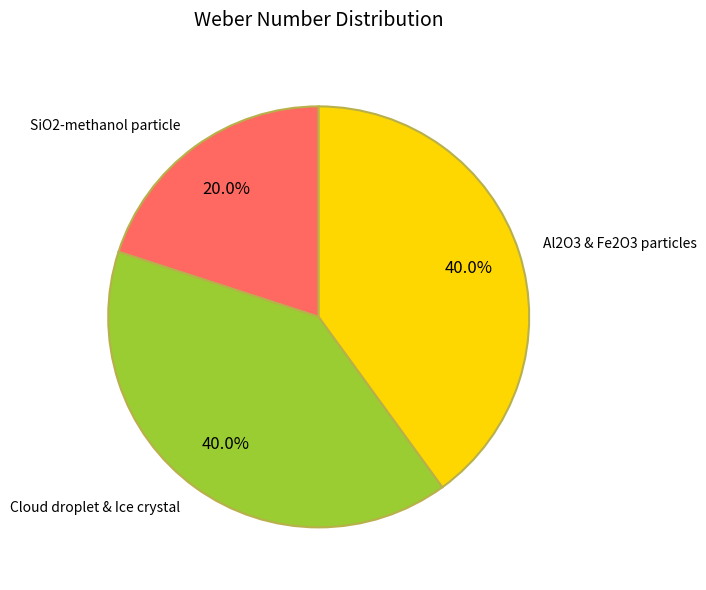

What is the total percentage of Cloud droplet & Ice crystal and Al2O3 & Fe2O3 particles?

80.0%